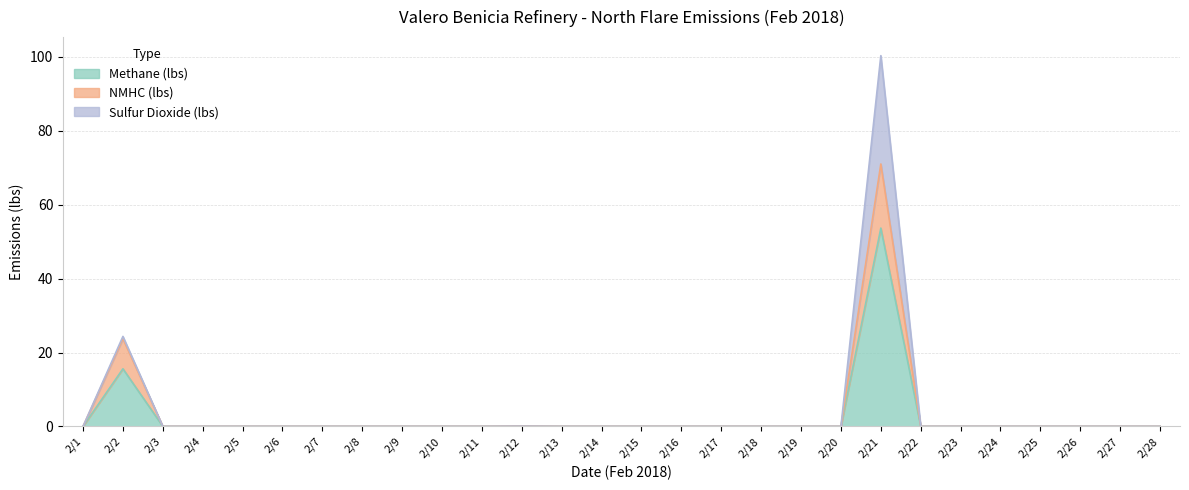

True or false: Methane (lbs) and NMHC (lbs) cross at least once.

False